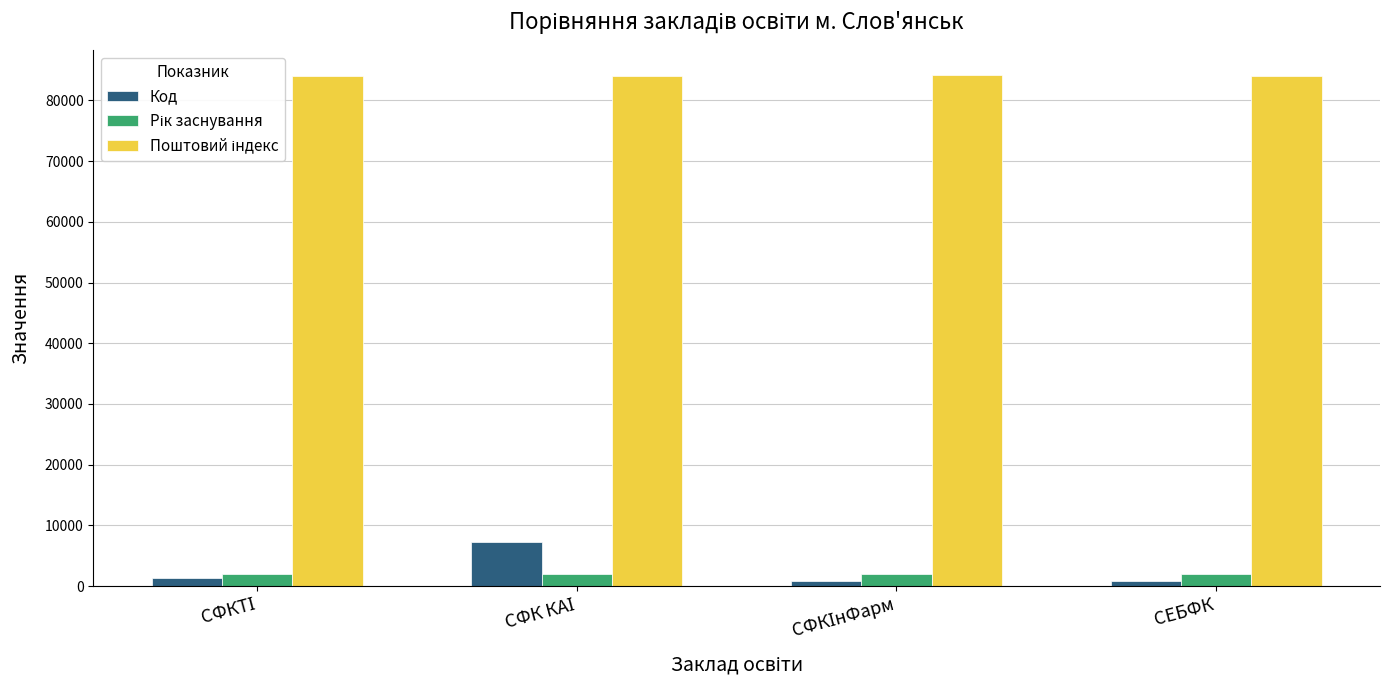

What is the maximum value shown in the chart?

84122